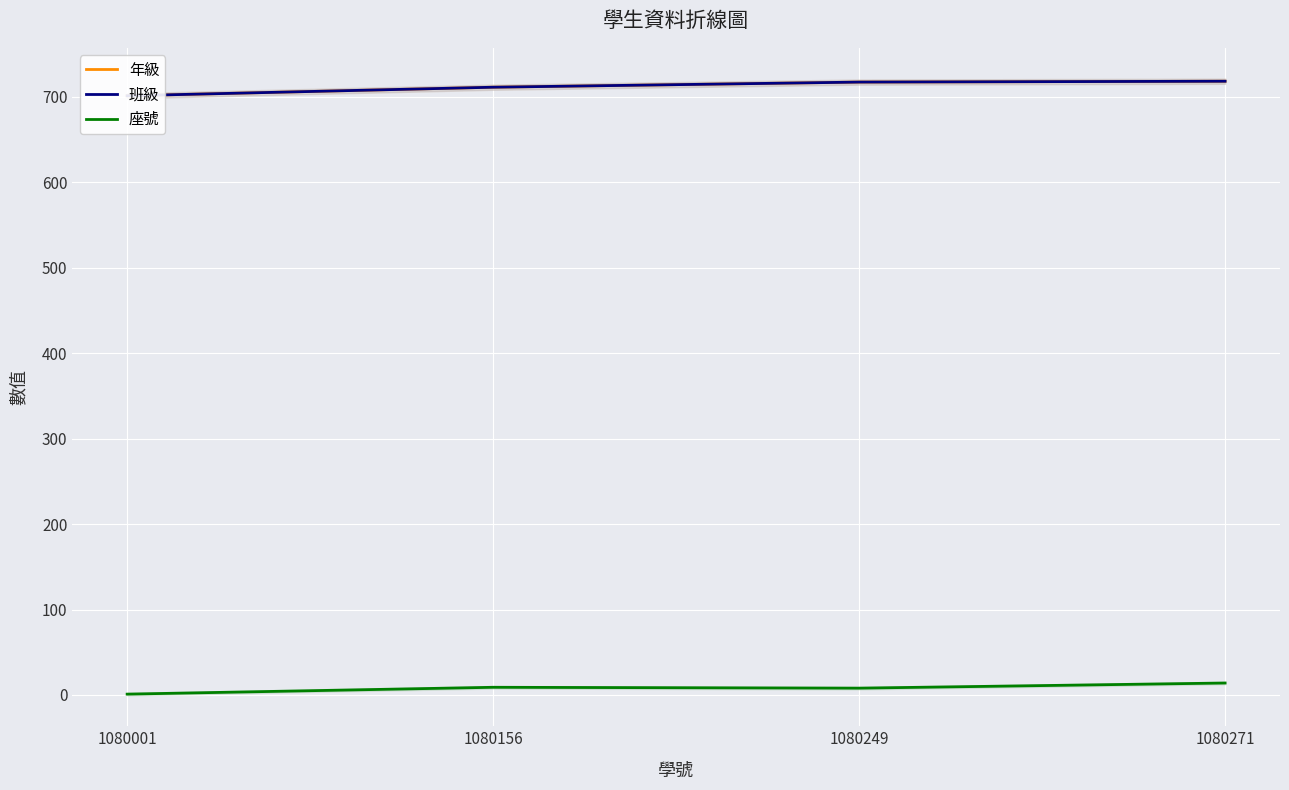

Reading left to right, transcribe all the data shown in this chart.

年級: 1080001=701	1080156=711	1080249=717	1080271=718
班級: 1080001=701	1080156=711	1080249=717	1080271=718
座號: 1080001=1	1080156=9	1080249=8	1080271=14